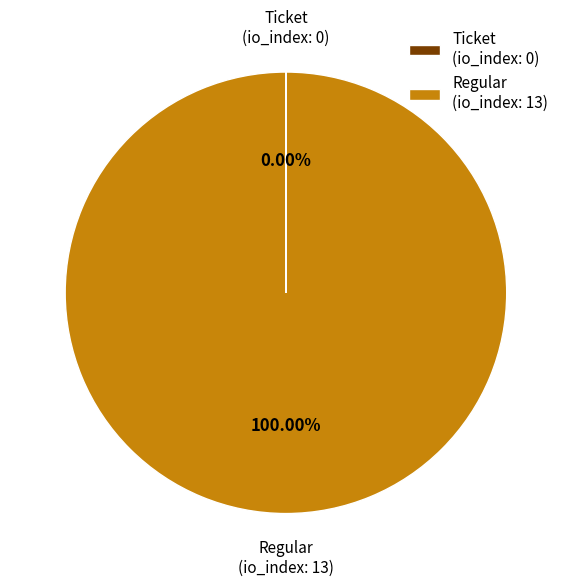

True or false: Regular accounts for 100% of the total.

True